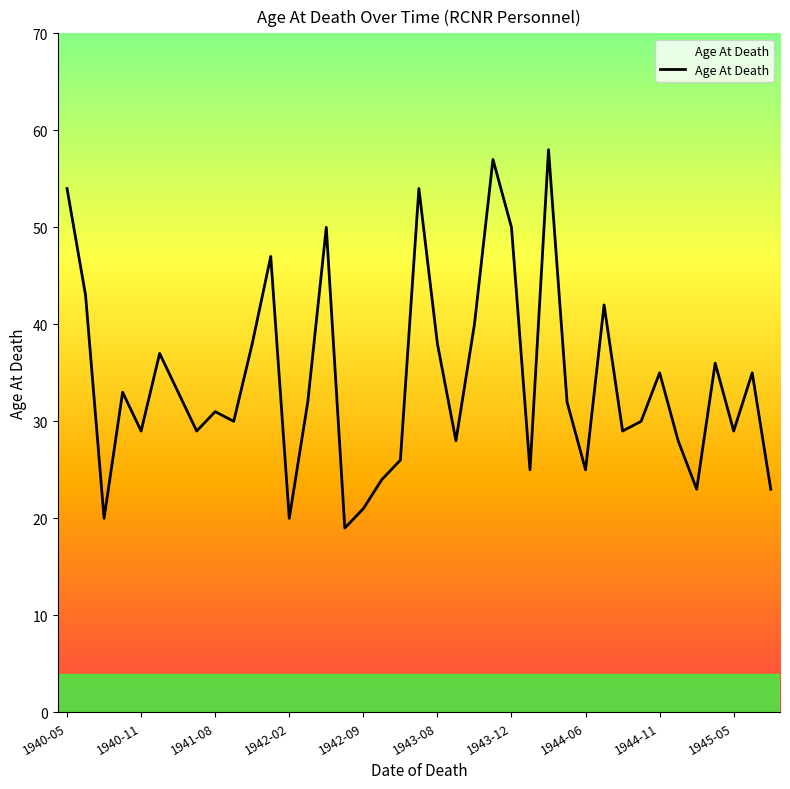

What is the difference between the maximum and minimum values?

39